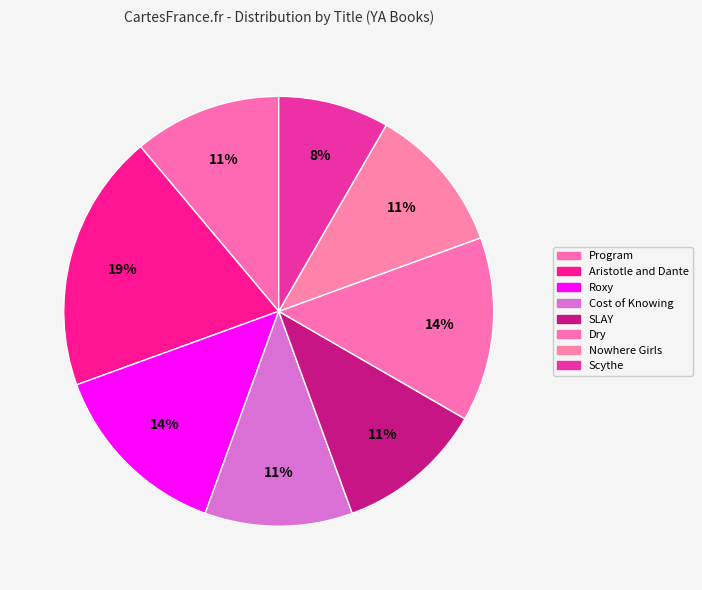

Is there a majority slice in this chart?

No